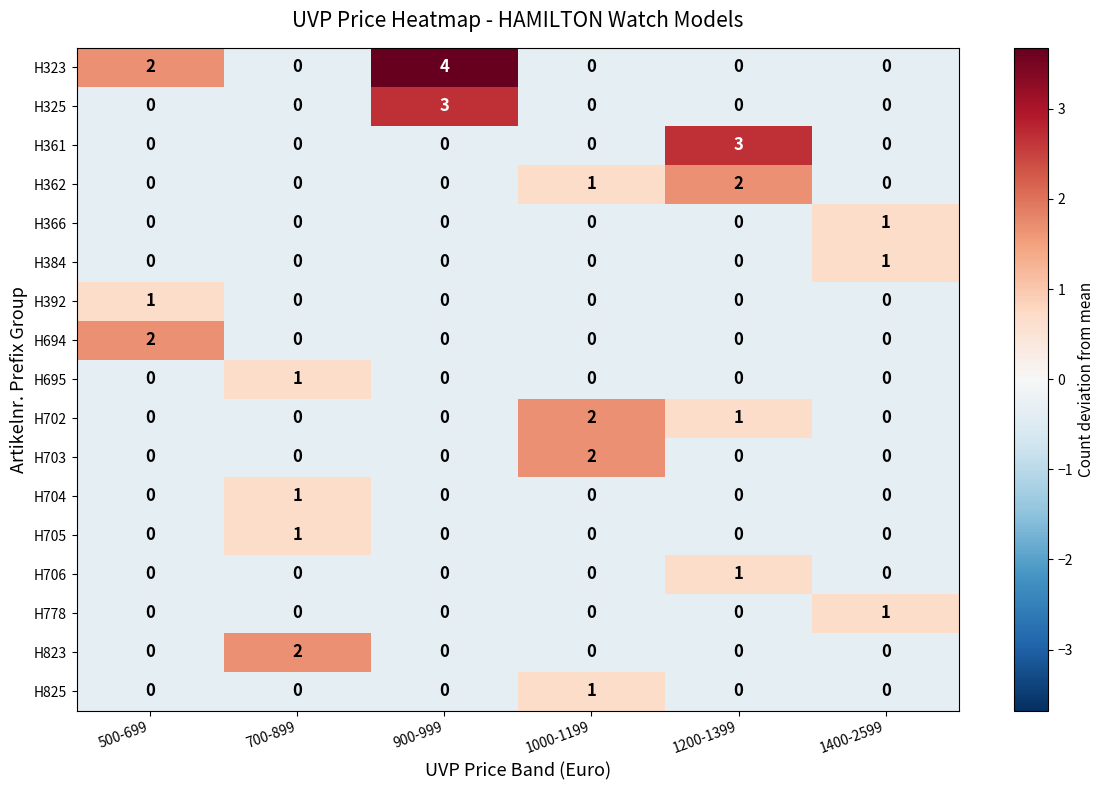

Between 900-999 and 1400-2599, which series saw the biggest shift?

H323